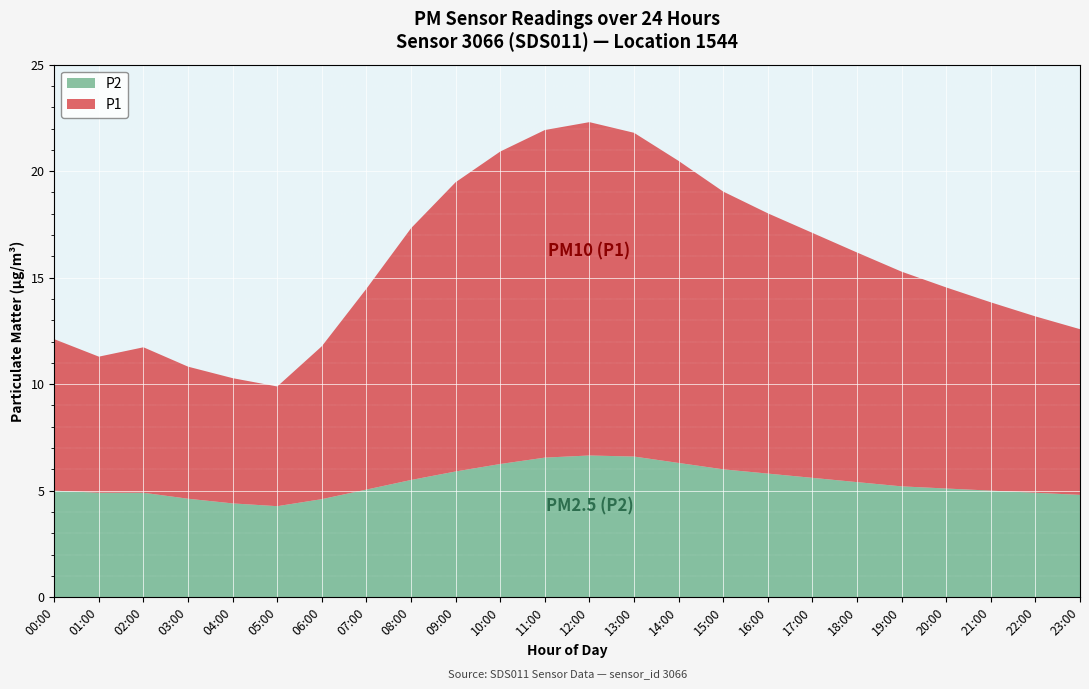

Is it true that P2 equals 8.0 at 03:00?

False